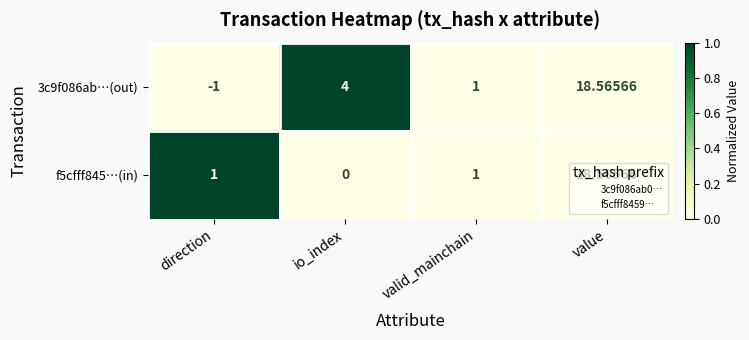

Which series has the largest total across all categories?

3c9f086ab…(out)